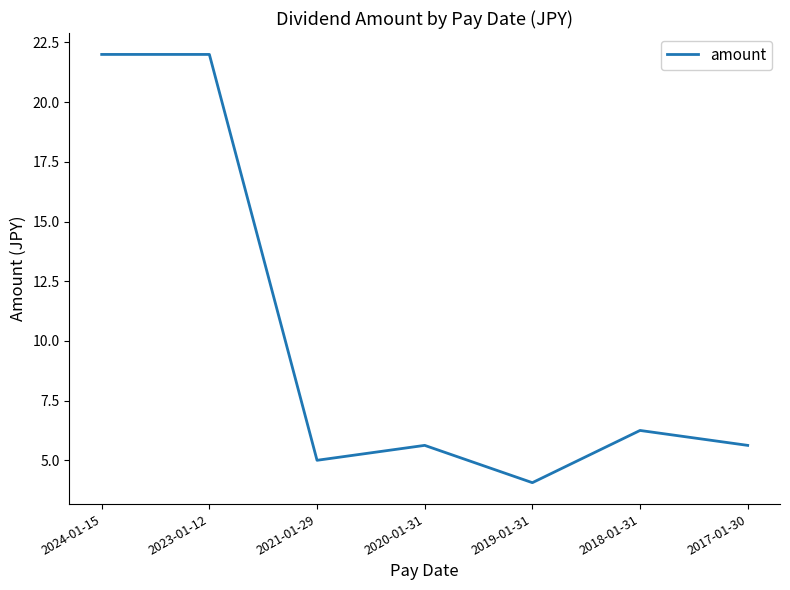

What position from the right is 2024-01-15?

7